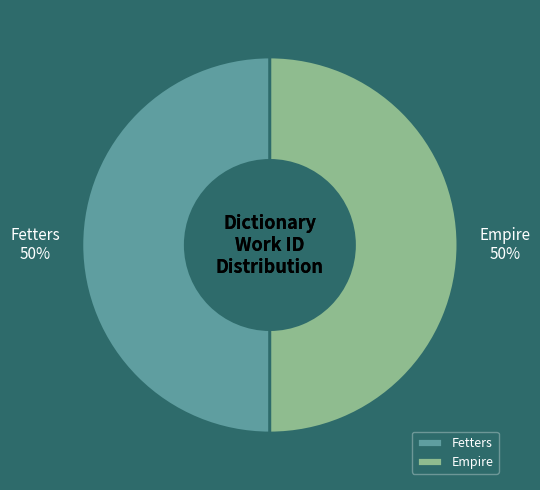

What percentage is the Empire slice, to the nearest percent?

50%